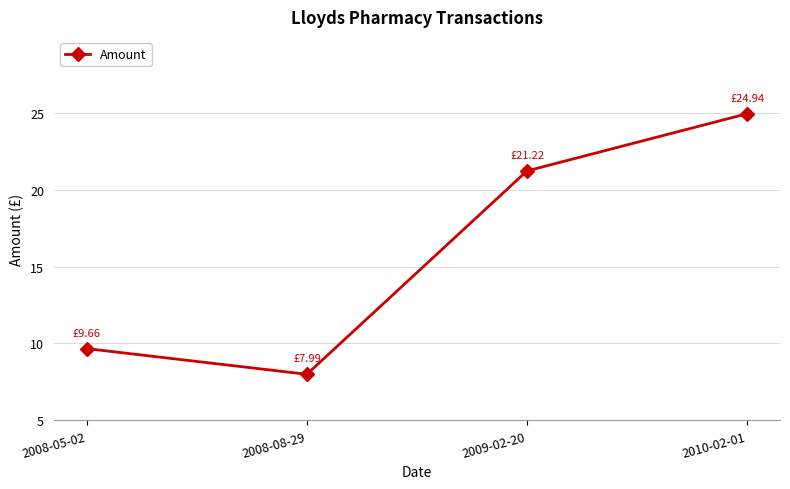

Does the chart display data point markers on the line(s)?

Yes